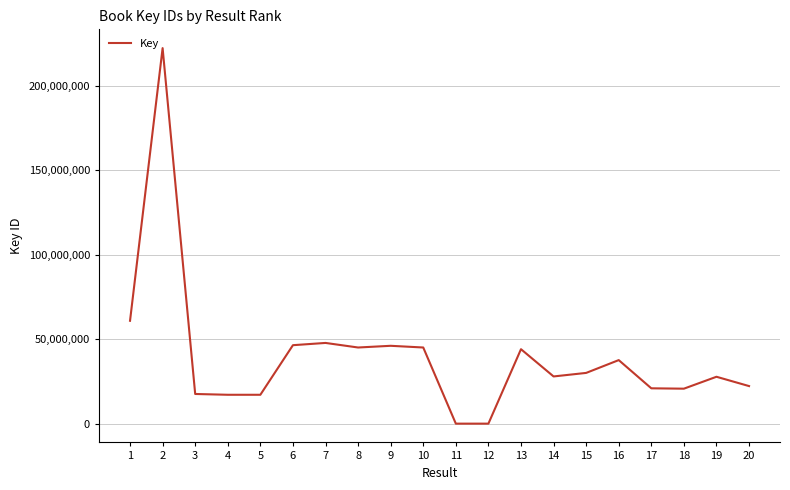

What is the minimum value shown in the chart?

4553